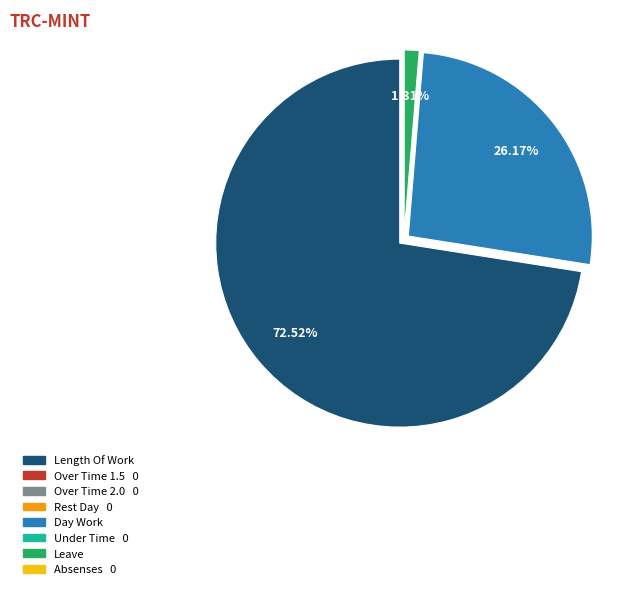

Is there any slice that represents more than half of the pie?

Yes